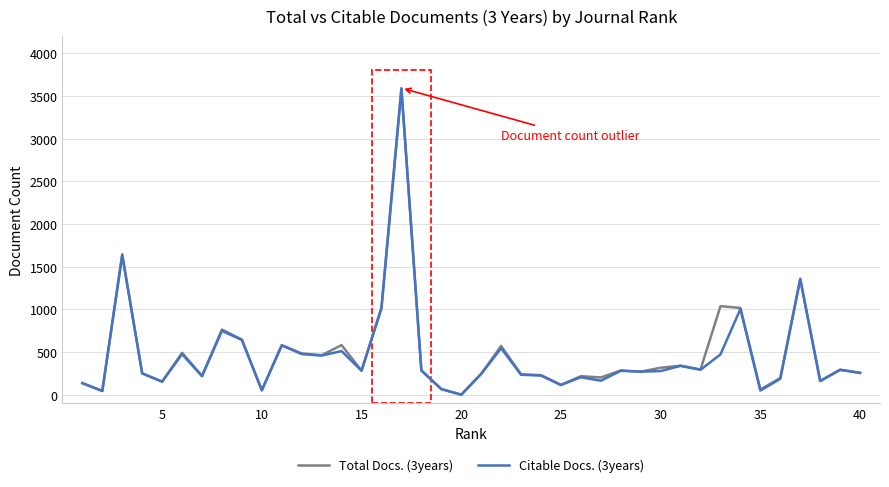

What is the greatest value displayed?

3593